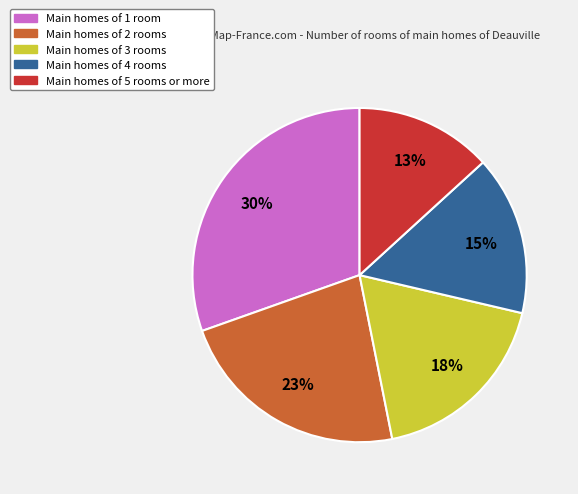

To the nearest percent, what is the average slice percentage?

20%